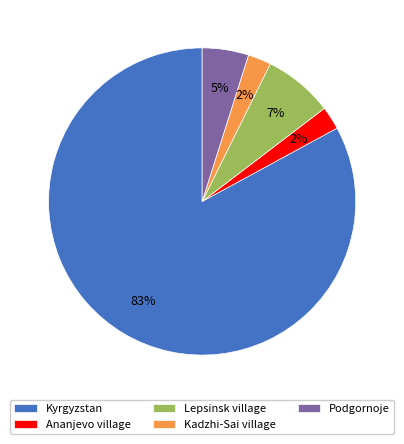

Is it true that Lepsinsk village is 7% of the pie?

True